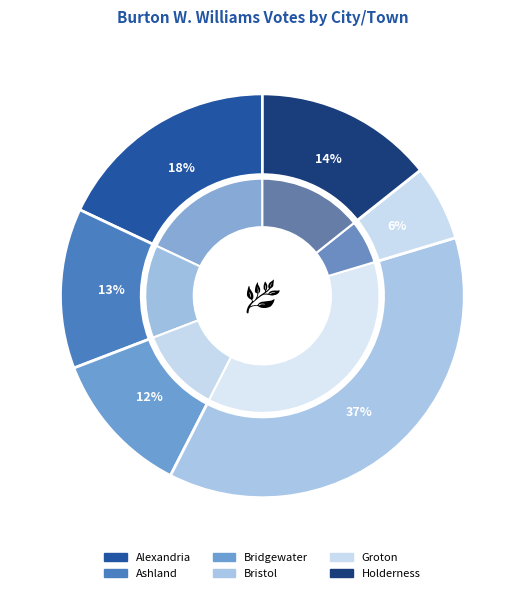

What percentage do Bridgewater and Holderness together represent?

26.0%